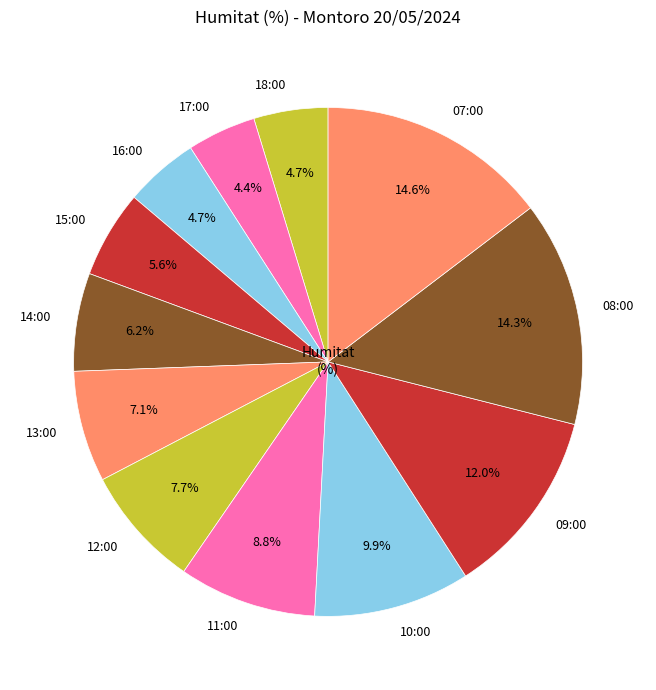

Which has a higher value, 10:00 or 18:00?

10:00